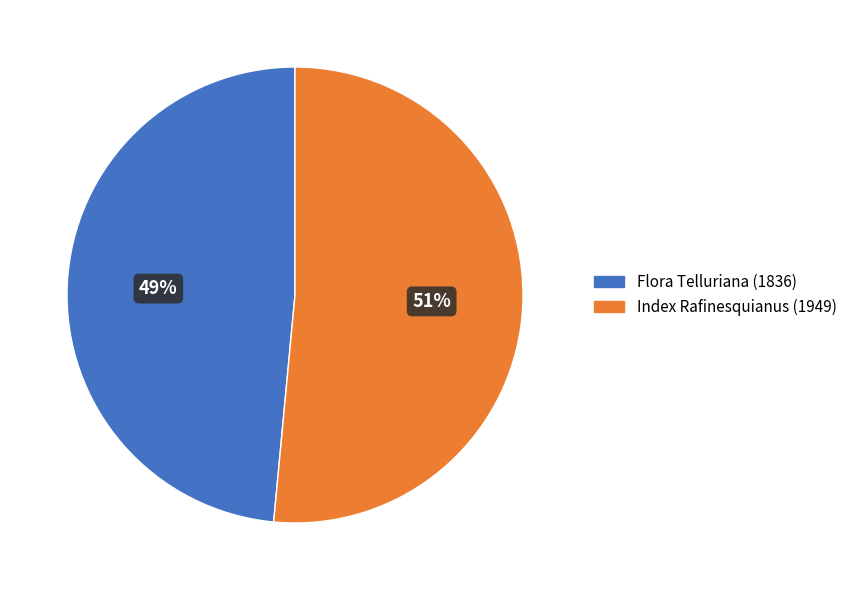

How many segments does this pie chart have?

2